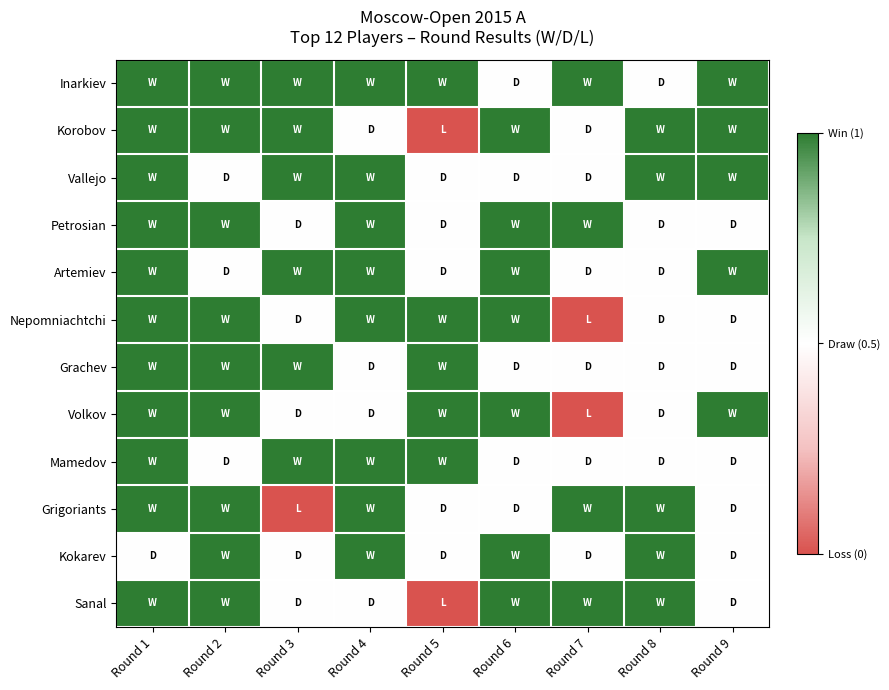

Which series has the widest spread of values?

Korobov